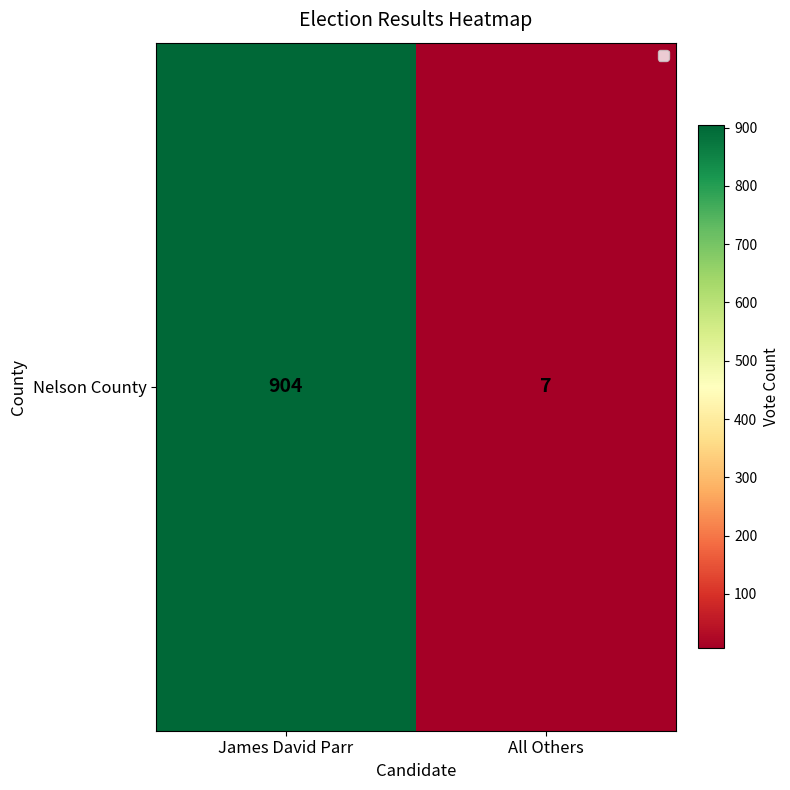

List the labels in order of value, smallest first.

All Others, James David Parr